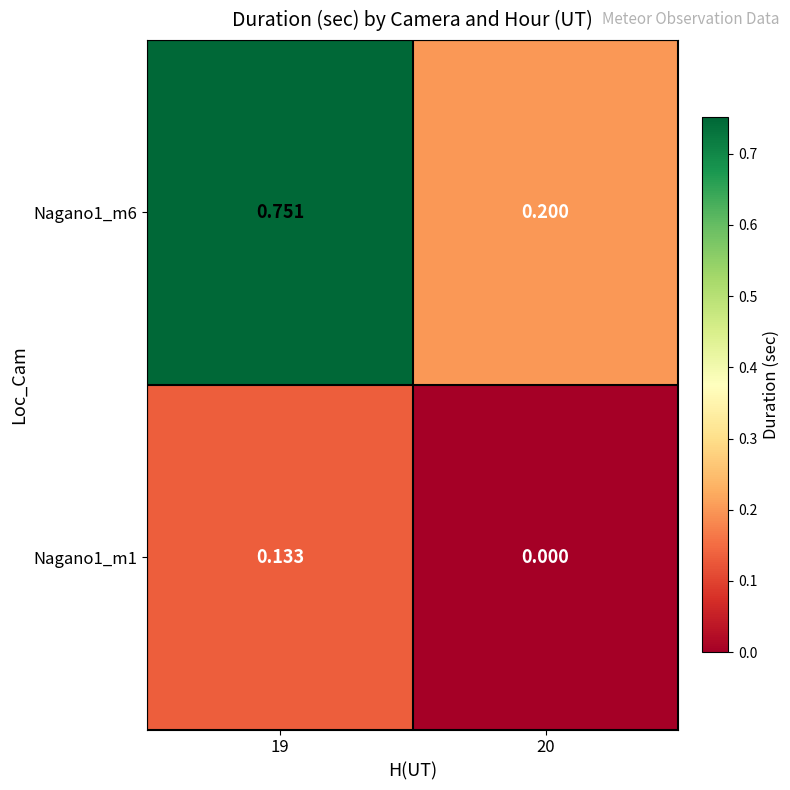

Is the value of Nagano1_m6 at 20 greater than the value of Nagano1_m1 at 20?

Yes